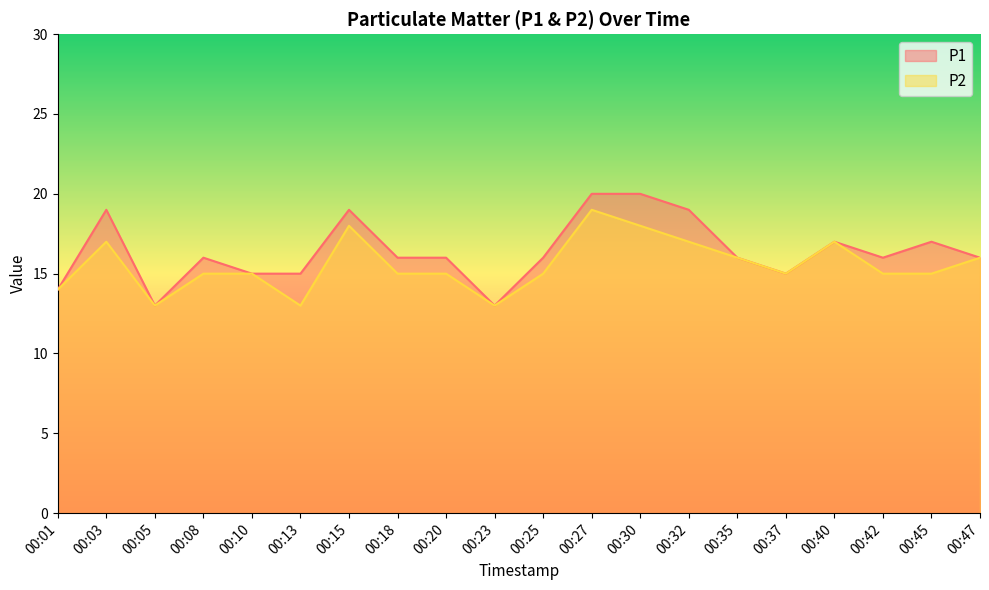

What is the maximum value for P1?

20